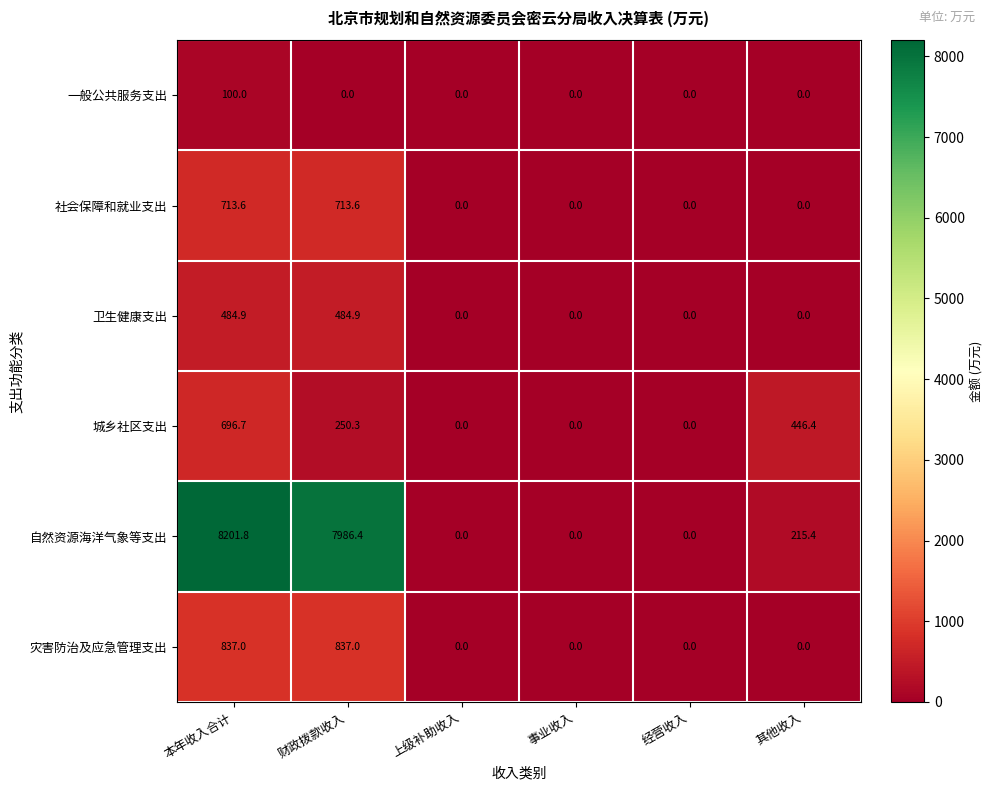

What is the greatest value displayed?

8201.8